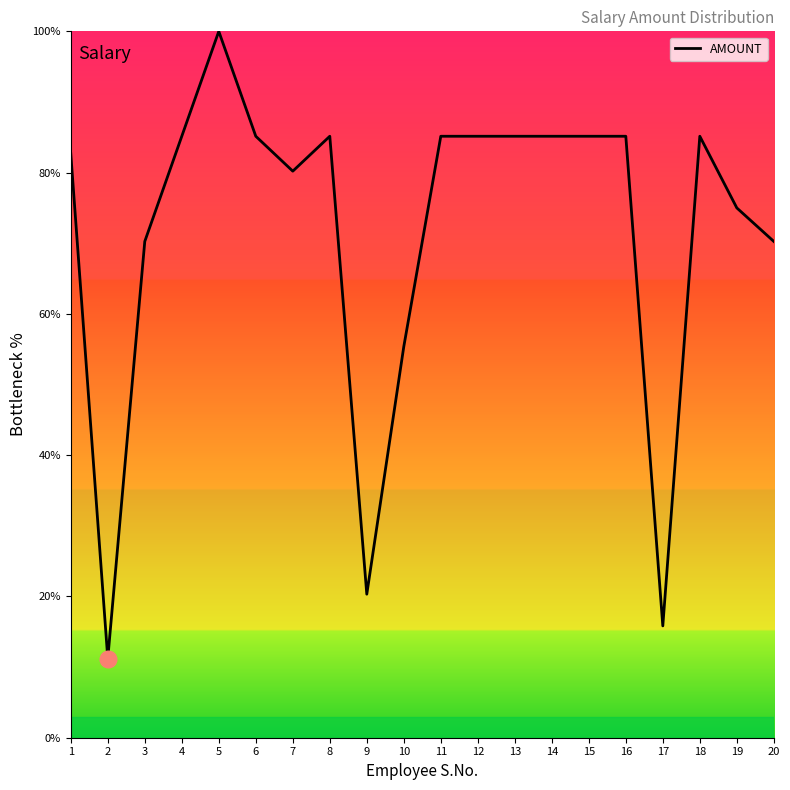

What value does the data have at 3?

70.3